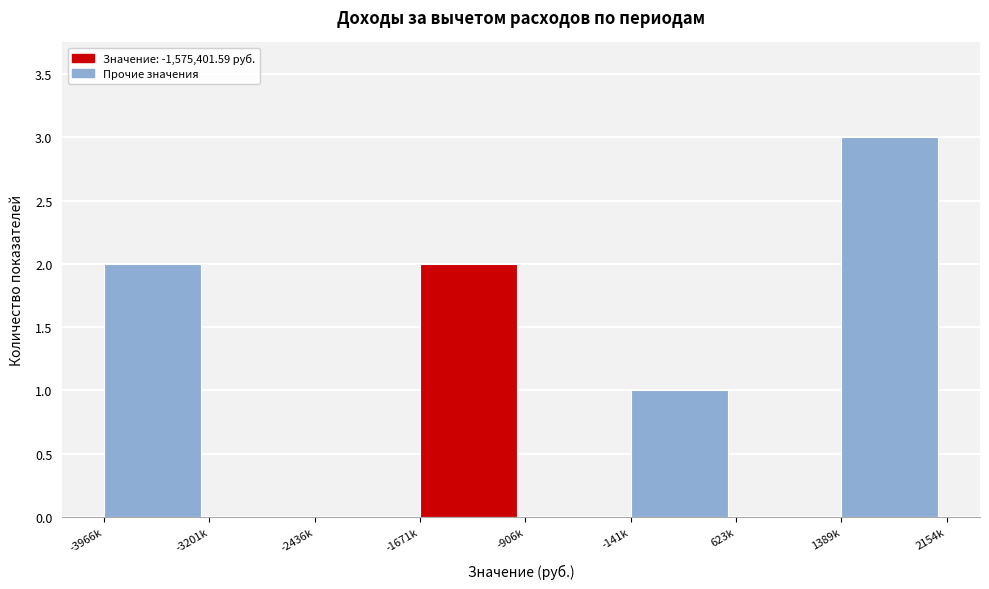

Reading left to right, transcribe all the data shown in this chart.

-3966k=2	-3201k=0	-2436k=0	-1671k=2	-906k=0	-141k=1	623k=0	1389k=3